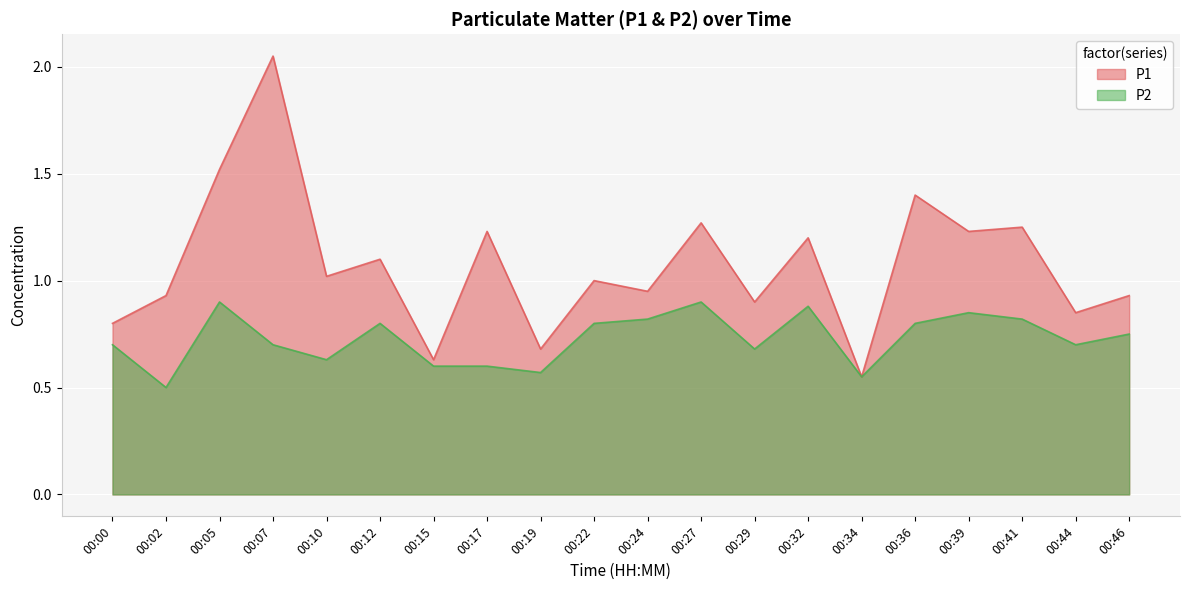

What is the average value of the P2 series?

0.7